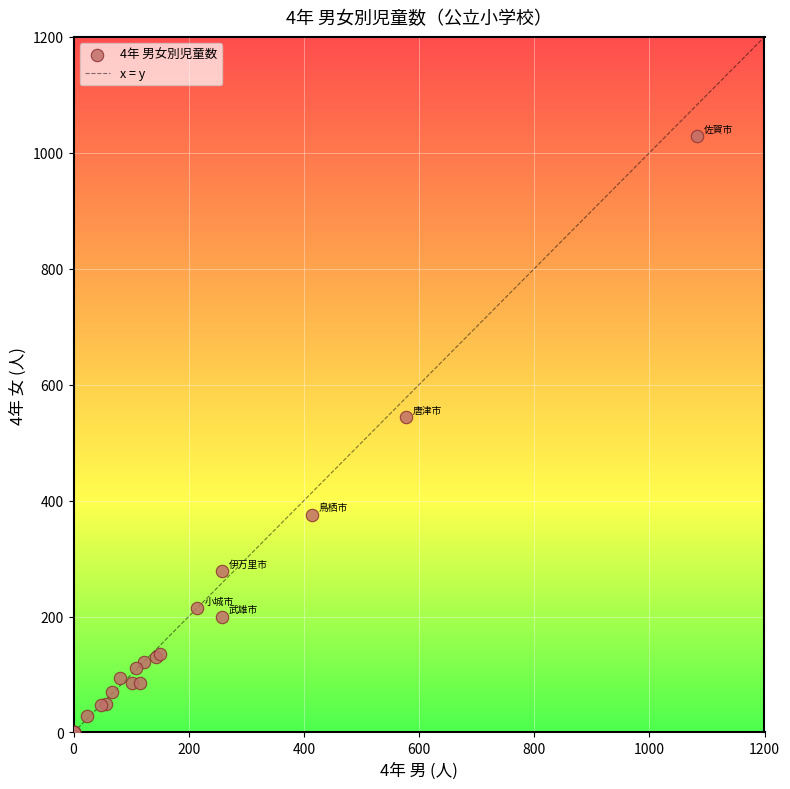

What Y value in the scatter plot is closest to 514?

544